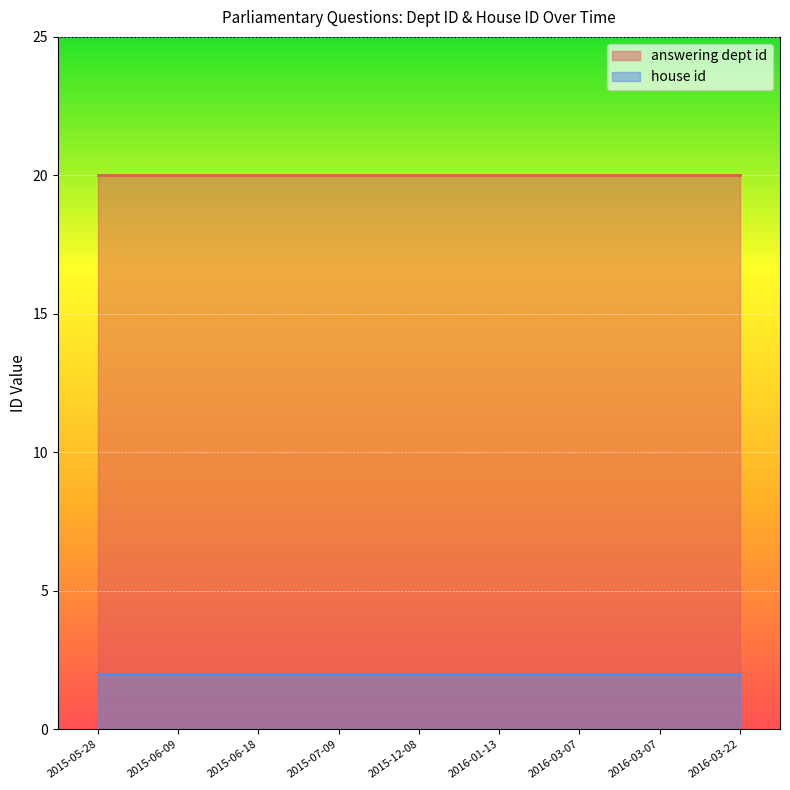

What is the total value across all series at 2015-12-08?

22